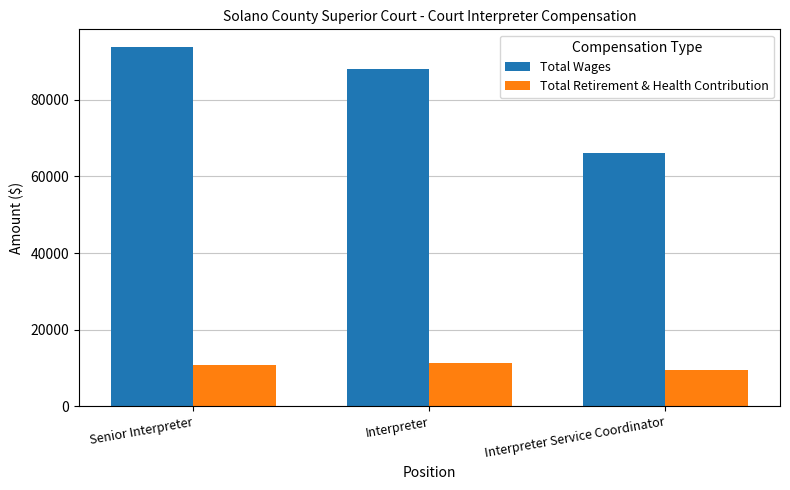

True or false: Total Wages has a value of 24257 at Senior Interpreter.

False